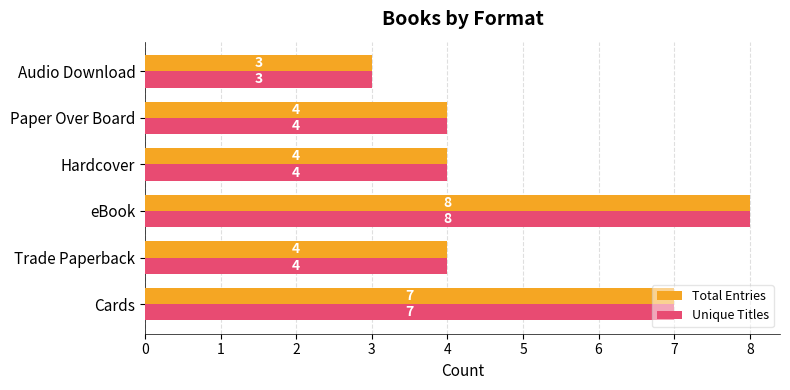

How many data points does each series have?

6